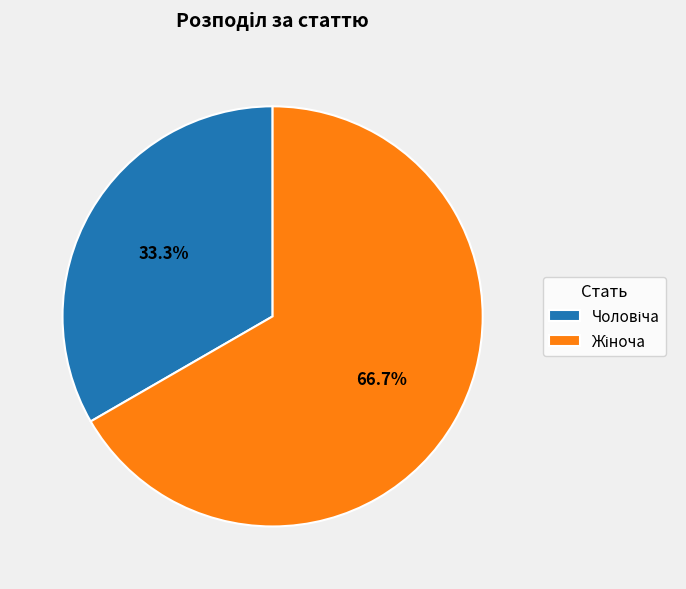

Is there any slice that represents more than half of the pie?

Yes